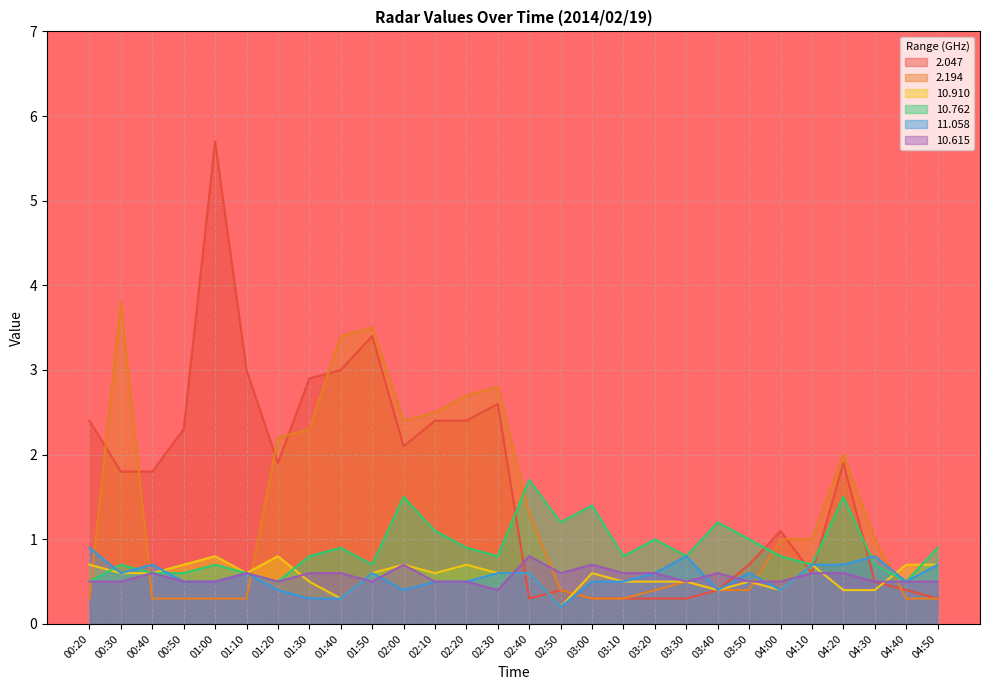

Between 00:50 and 03:00, which series saw the biggest shift?

2.047